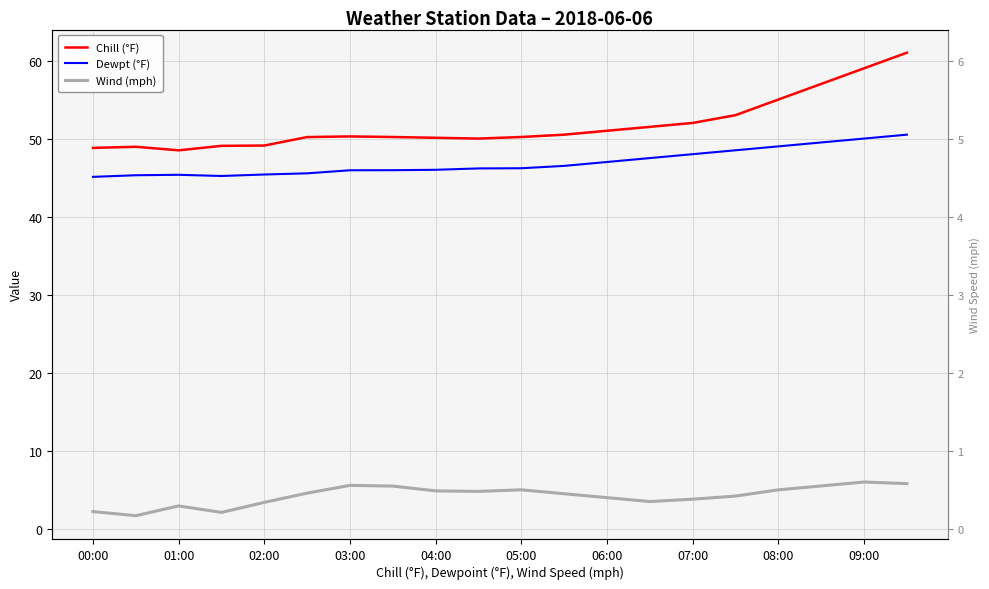

Reading right to left, transcribe all the data shown in this chart.

Chill (°F): 61.0	59.0	57.0	55.0	53.0	52.0	51.5	51.0	50.5	50.2	50.0	50.1	50.2	50.3	50.2	49.1	49.1	48.5	48.9	48.8
Dewpt (°F): 50.5	50.0	49.5	49.0	48.5	48.0	47.5	47.0	46.5	46.2	46.2	46.0	45.9	45.9	45.5	45.4	45.2	45.4	45.3	45.1
Wind (mph): 5.8	6.0	5.5	5.0	4.2	3.8	3.5	4.0	4.5	5.0	4.8	4.9	5.5	5.6	4.6	3.4	2.1	2.9	1.7	2.2